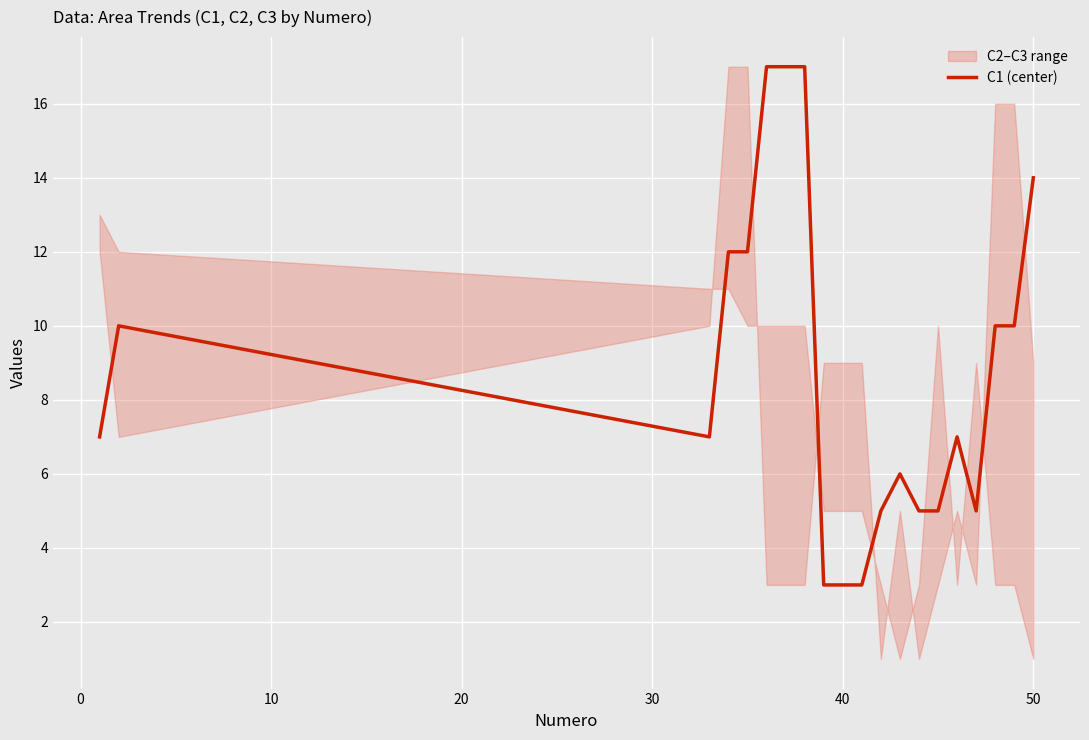

What is the lowest value of the C1 (center) series?

3